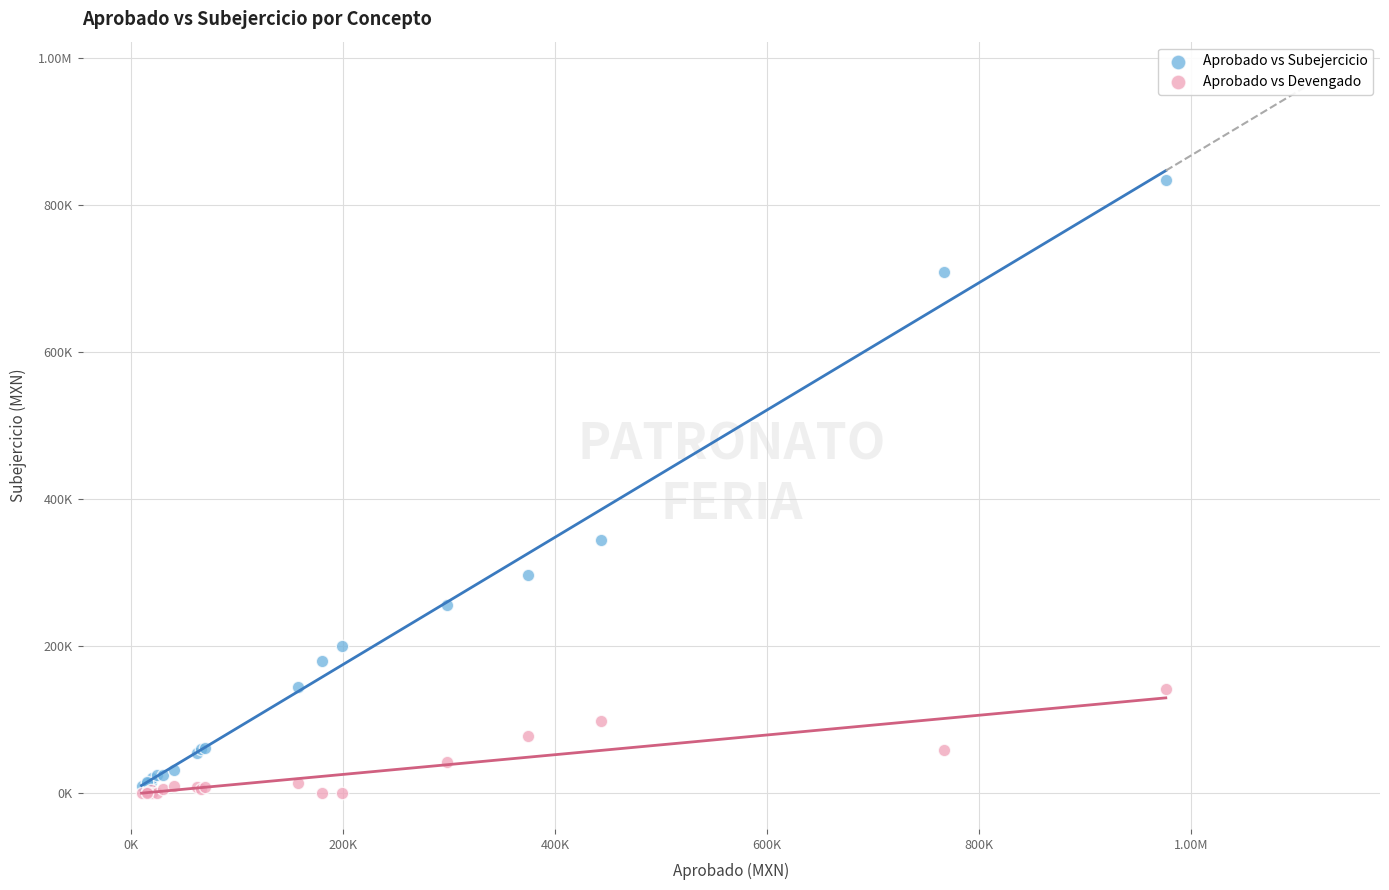

What are all the series names shown in the legend?

Aprobado vs Subejercicio, Aprobado vs Devengado